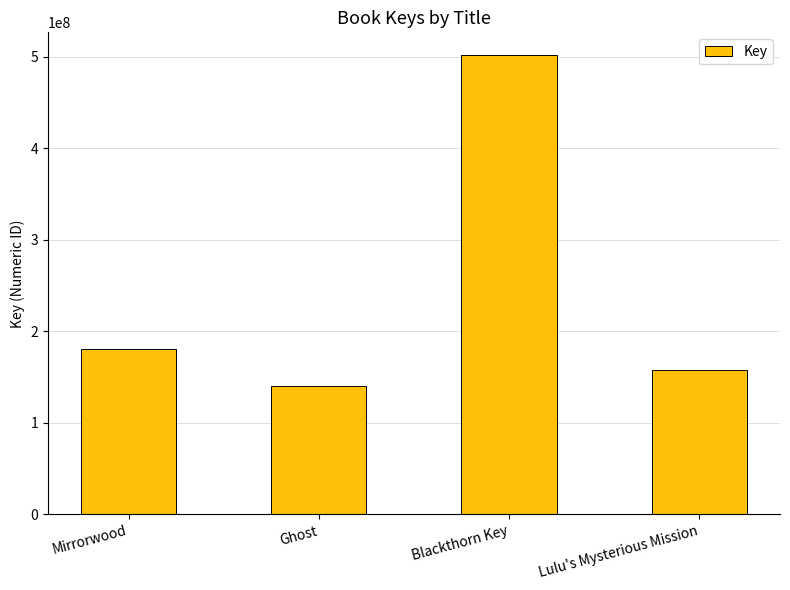

How many data points are less than 180148471?

2